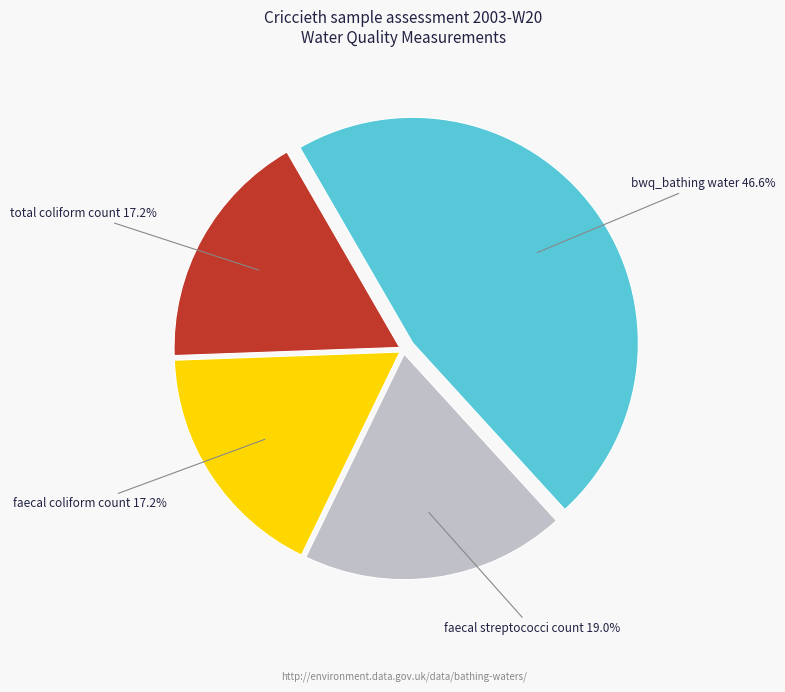

Is there any slice that represents more than half of the pie?

No